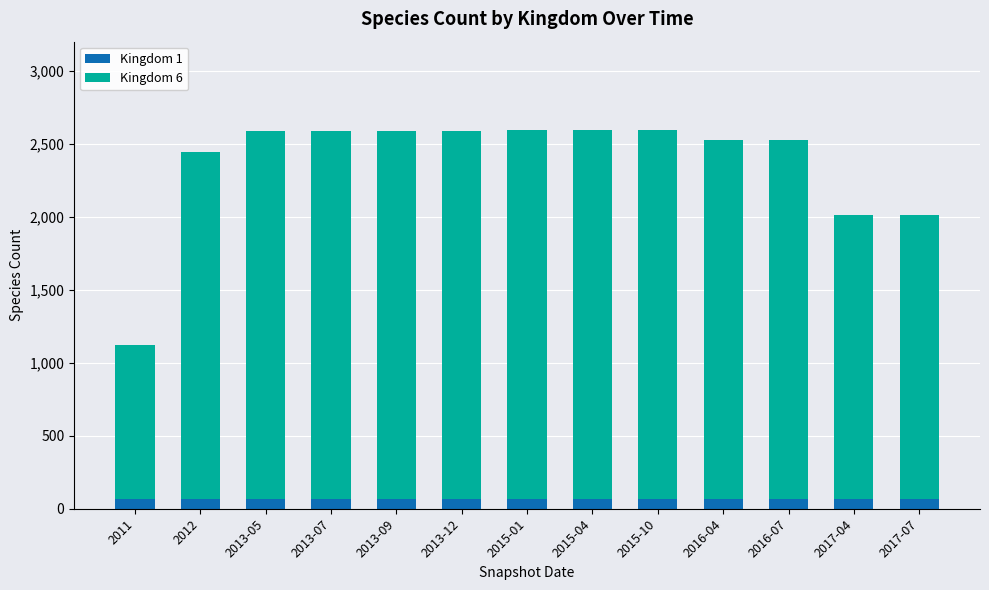

What is the total value across all series at 2016-07?

2525